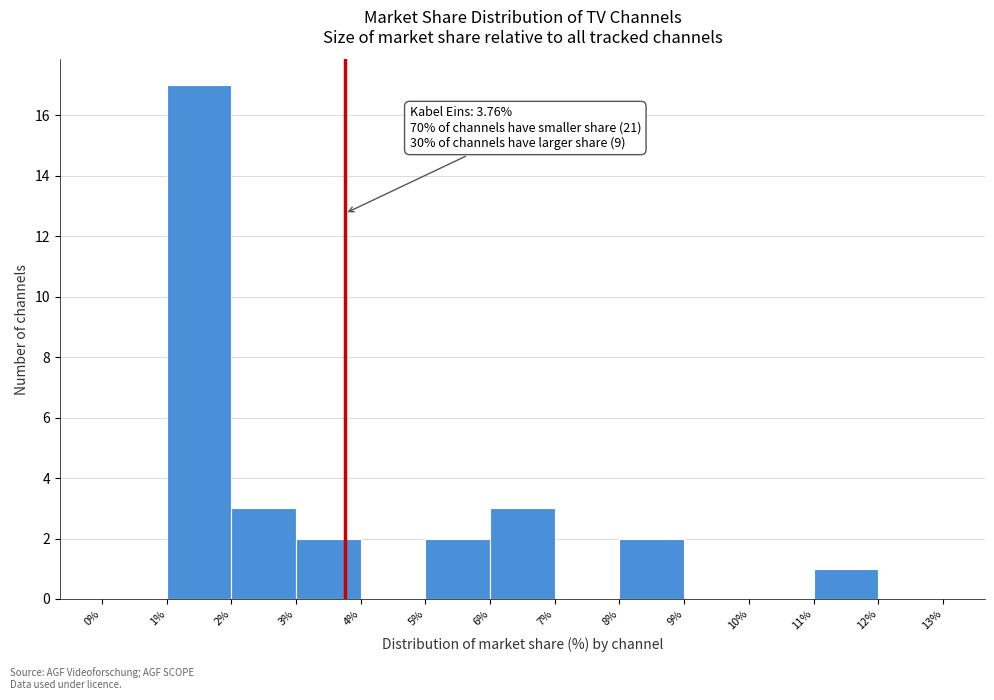

Which range on the x-axis has the tallest bar?

1% to 2%